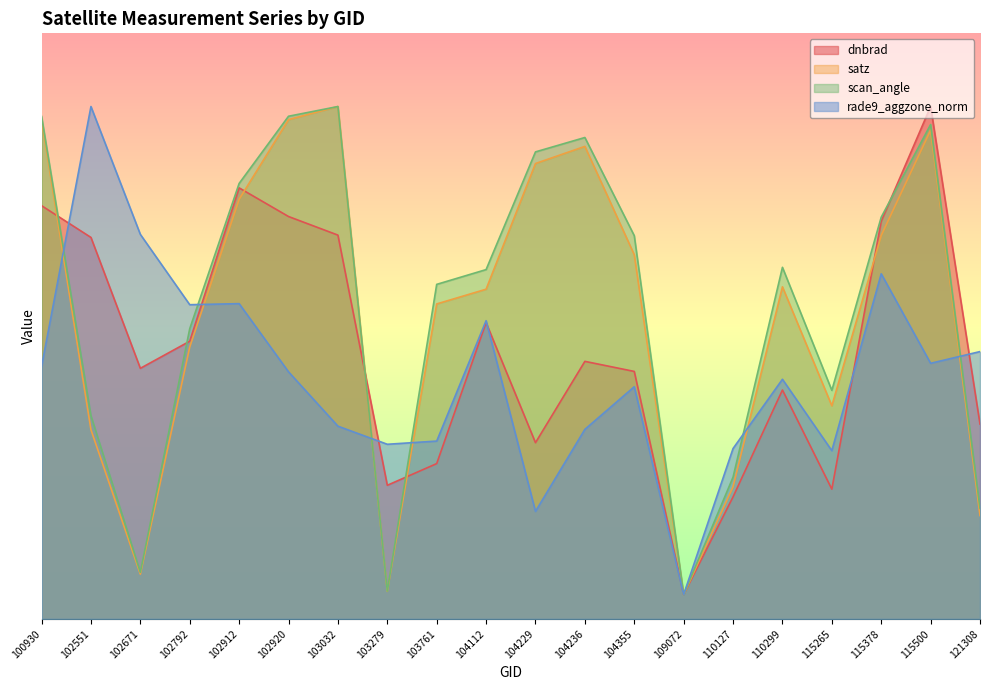

What is the greatest value displayed?

10.5